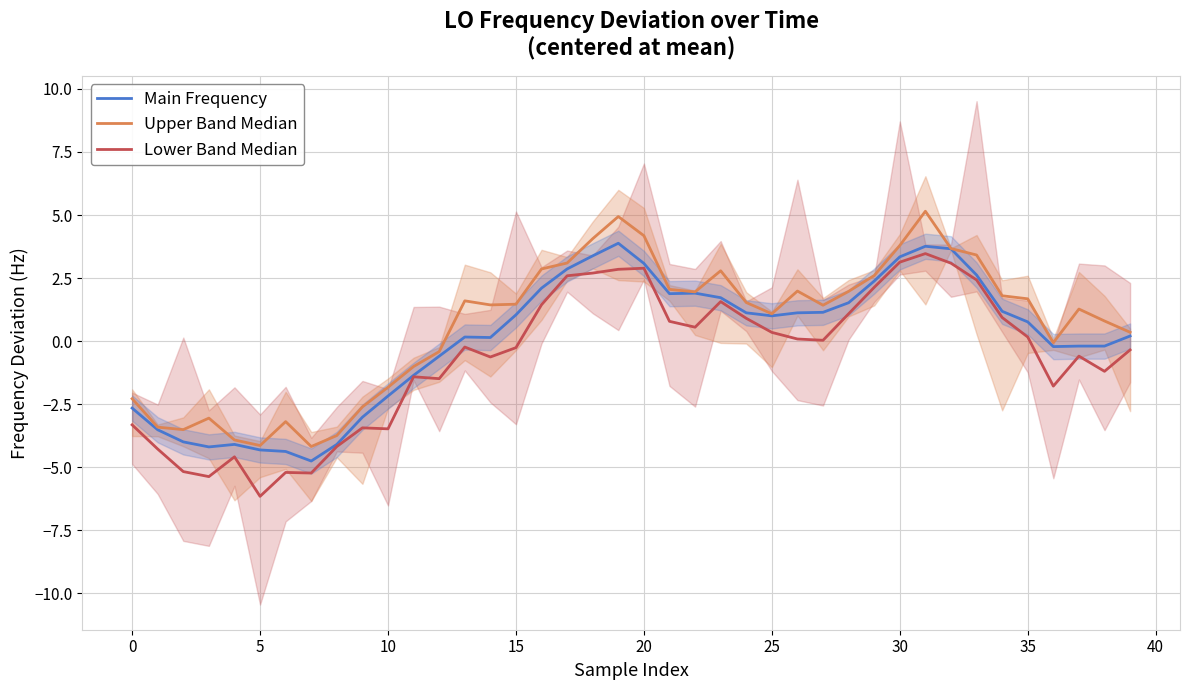

The Main Frequency series shows 1.9 at 22. True or false?

True